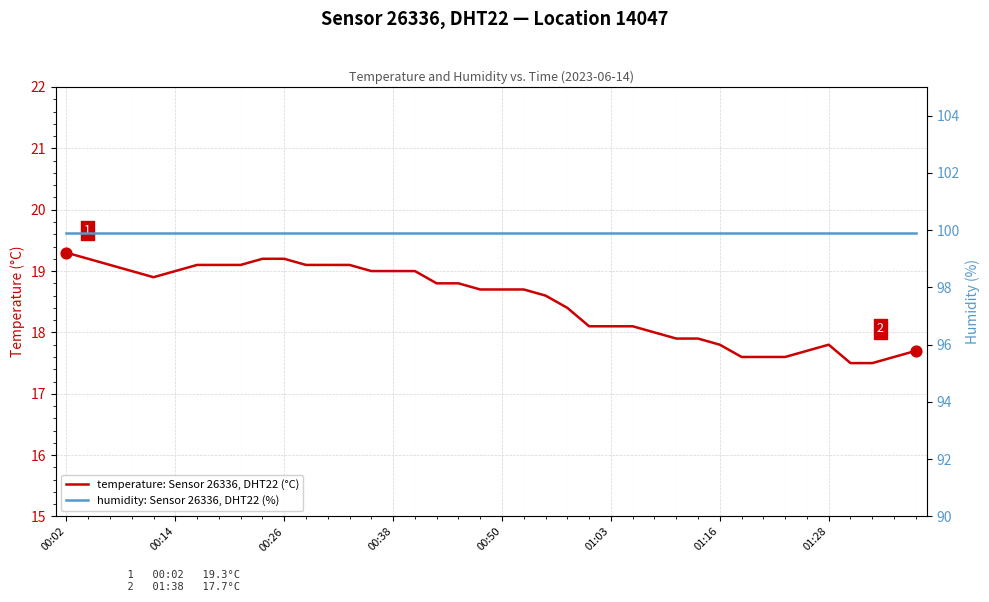

At how many categories does at least one series exceed 87?

40